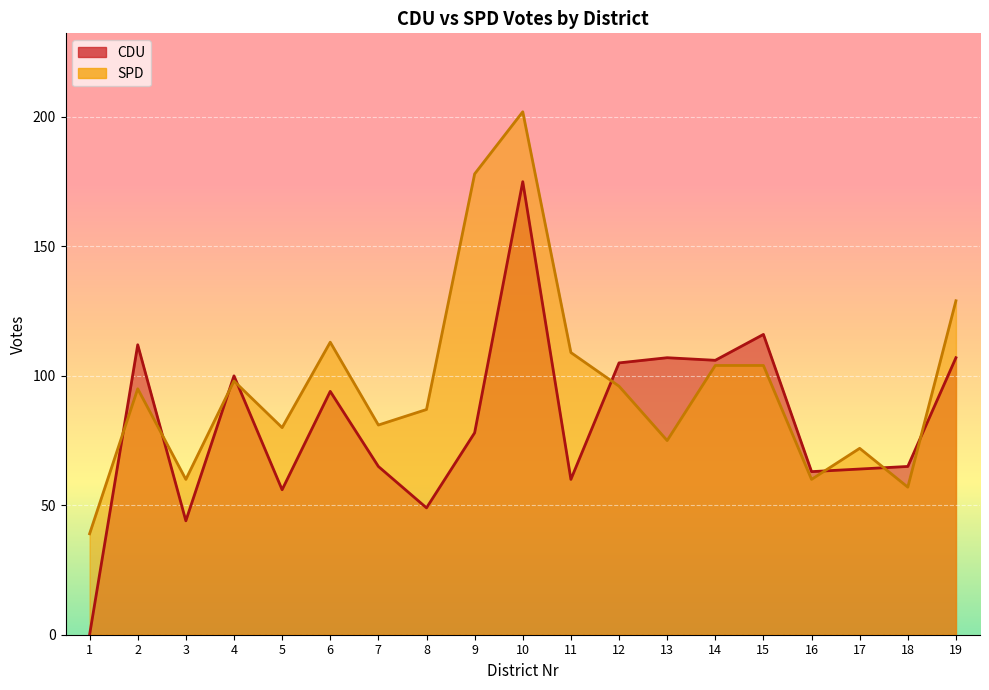

List the labels in order of CDU value, largest first.

10, 15, 2, 13, 19, 14, 12, 4, 6, 9, 7, 18, 17, 16, 11, 5, 8, 3, 1